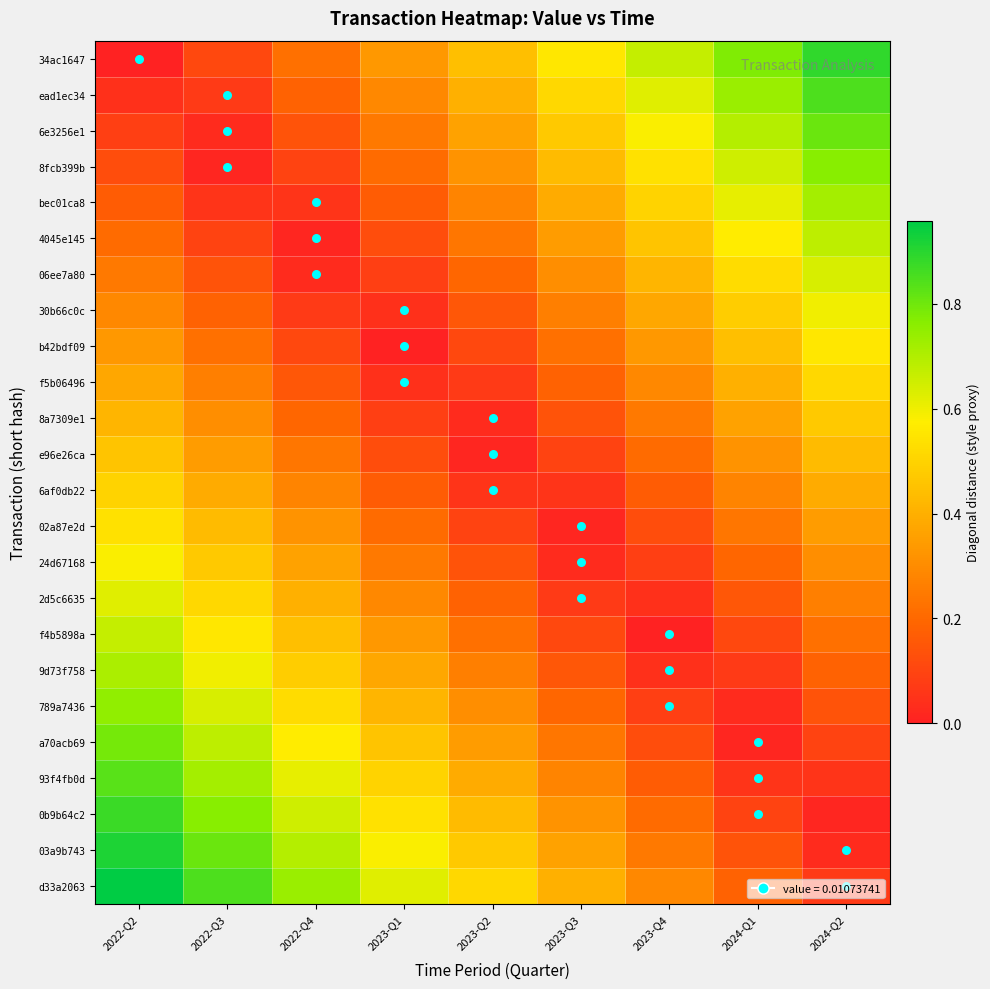

At which category is the sum across all series the highest?

2022-Q2